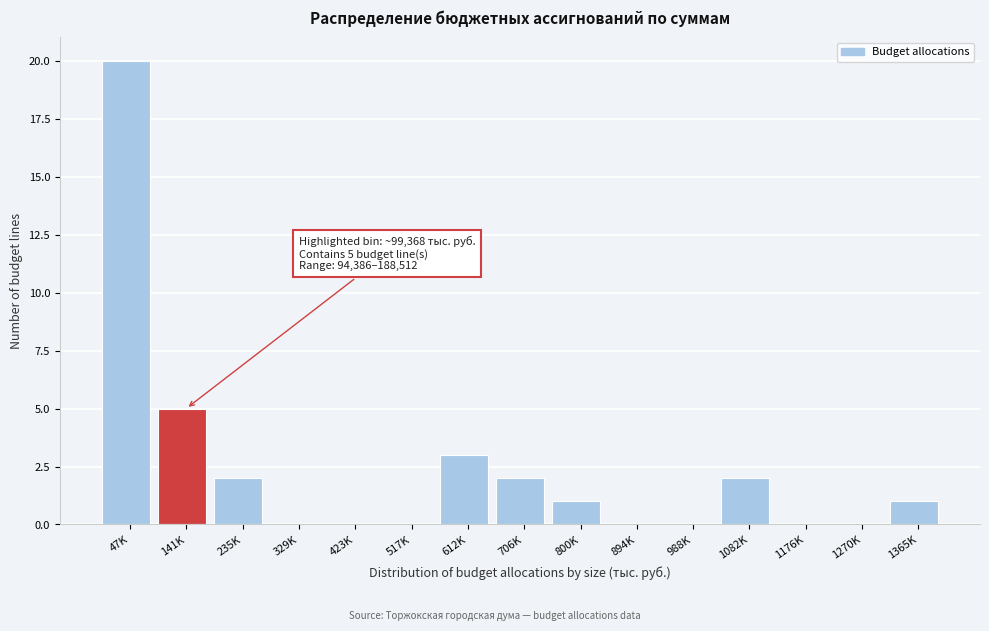

Reading right to left, extract all data points from this chart.

1365K=1	1270K=0	1176K=0	1082K=2	988K=0	894K=0	800K=1	706K=2	612K=3	517K=0	423K=0	329K=0	235K=2	141K=5	47K=20